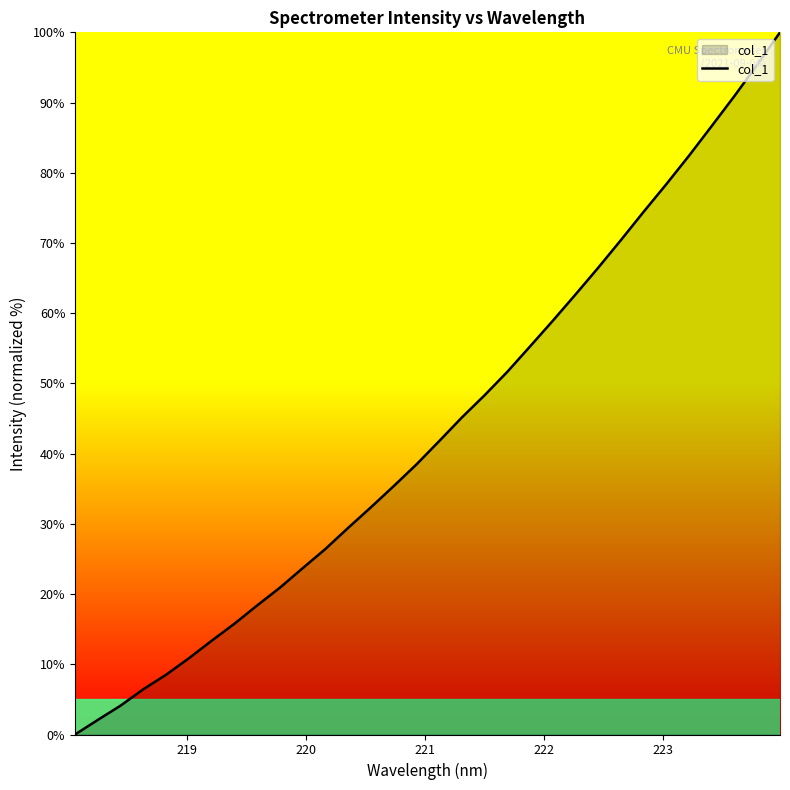

What is the difference between the maximum and minimum values?

100.0